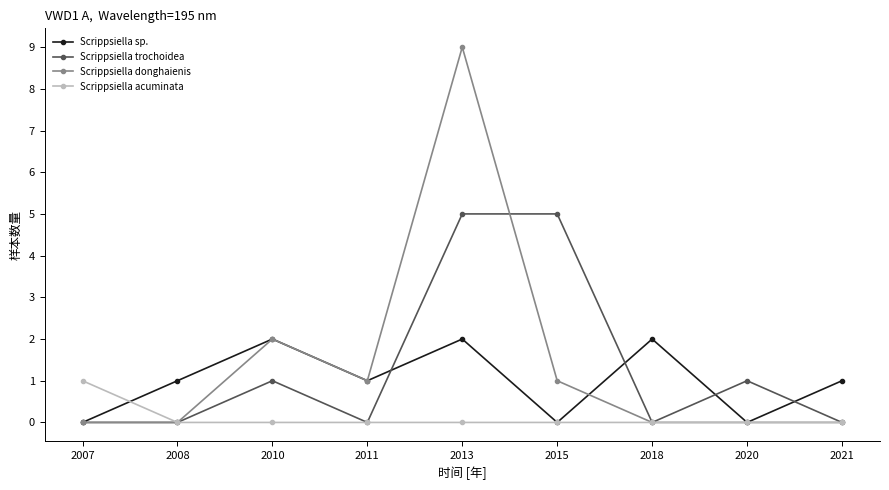

True or false: Scrippsiella donghaienis has a value of -5 at 2008.

False